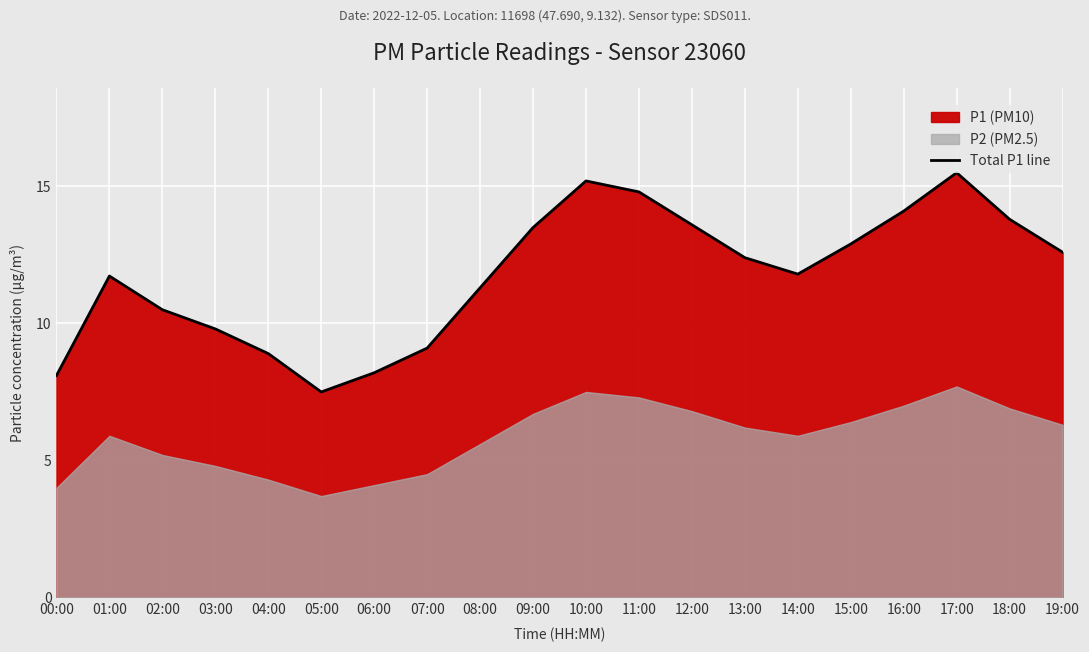

Reading left to right, extract all data points from this chart.

00:00=8.1	01:00=11.7	02:00=10.5	03:00=9.8	04:00=8.9	05:00=7.5	06:00=8.2	07:00=9.1	08:00=11.3	09:00=13.5	10:00=15.2	11:00=14.8	12:00=13.6	13:00=12.4	14:00=11.8	15:00=12.9	16:00=14.1	17:00=15.5	18:00=13.8	19:00=12.6